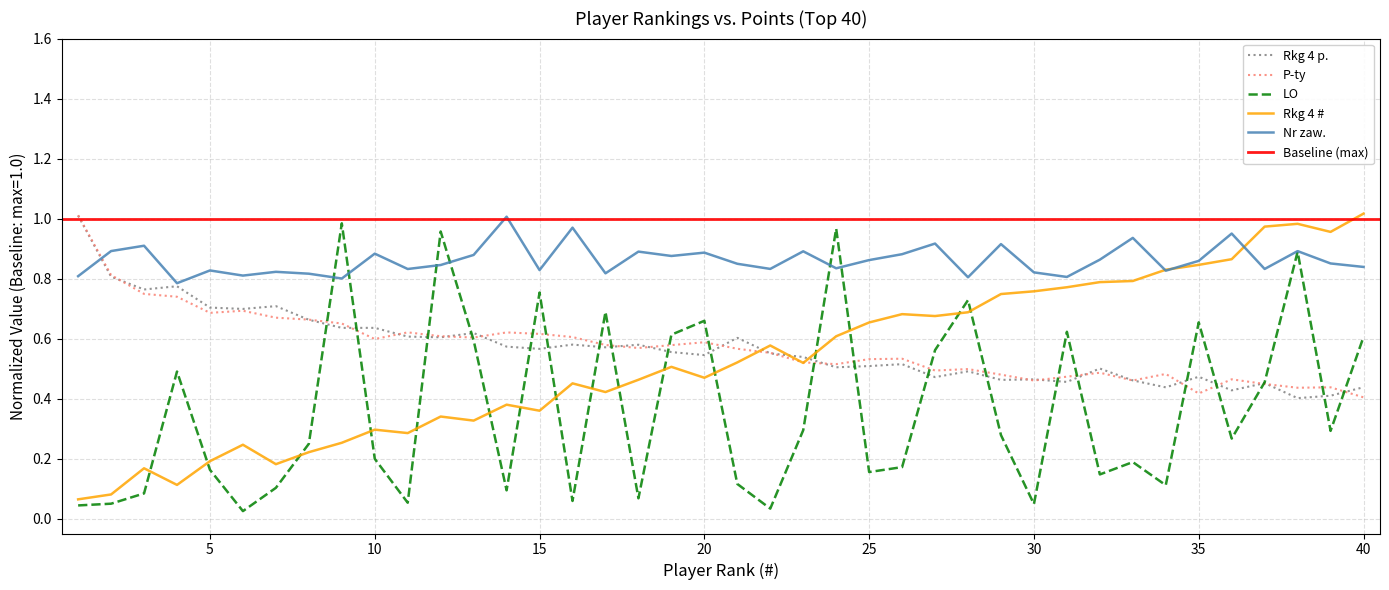

At which category is the sum across all series the highest?

38